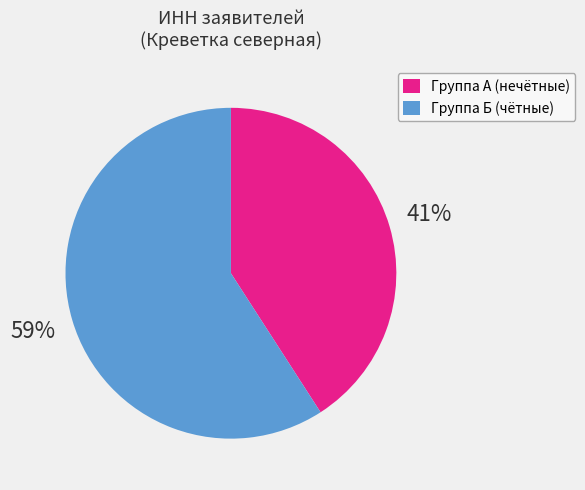

To the nearest percent, what is the average slice percentage?

50%